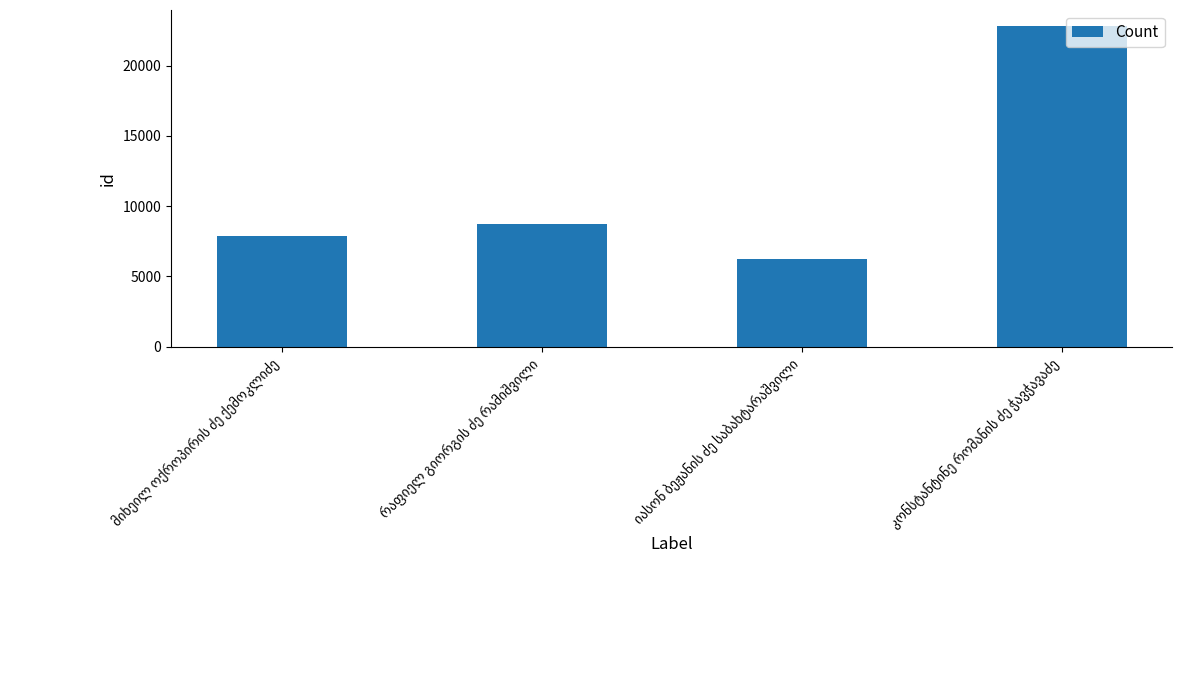

What is the value of the 4th bar from the left?

22808